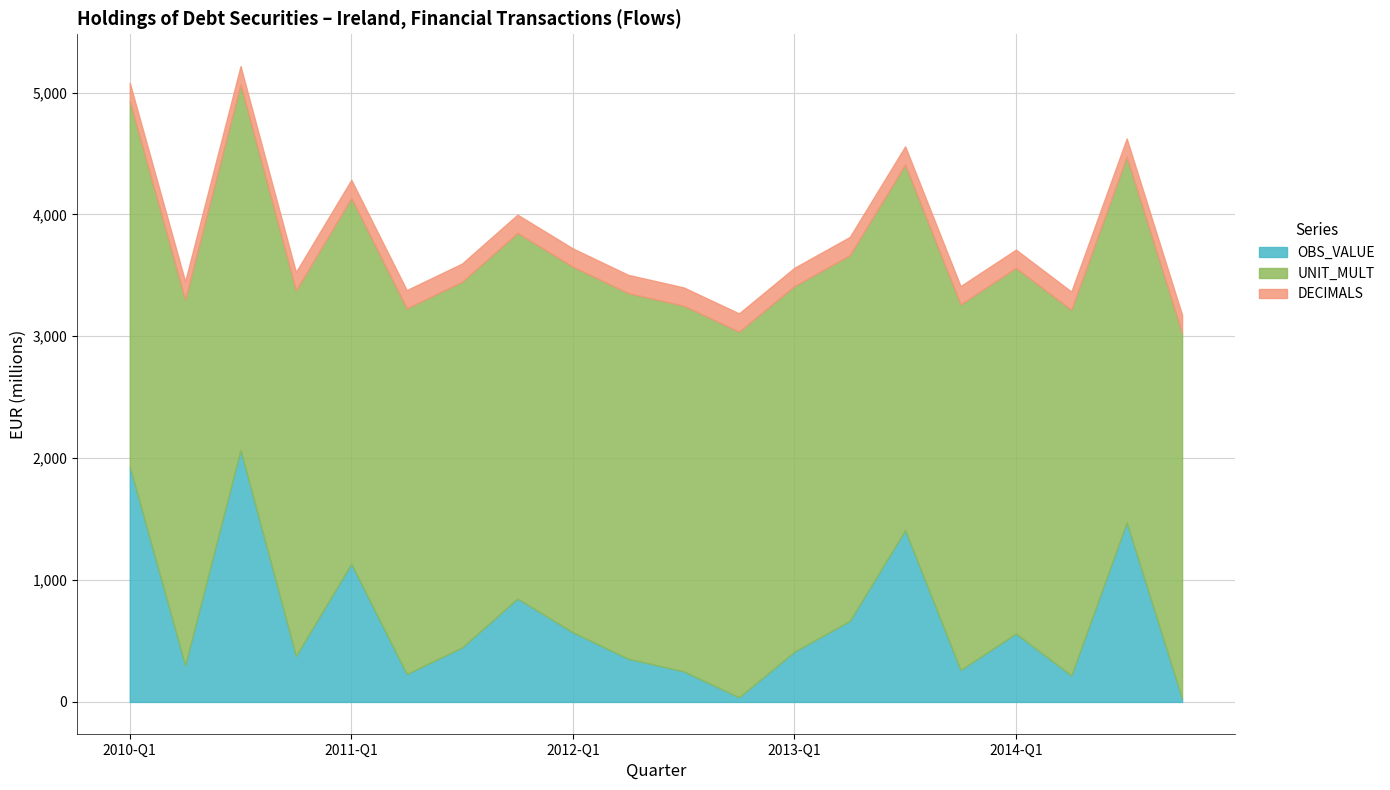

Does the chart display data point markers on the line(s)?

No